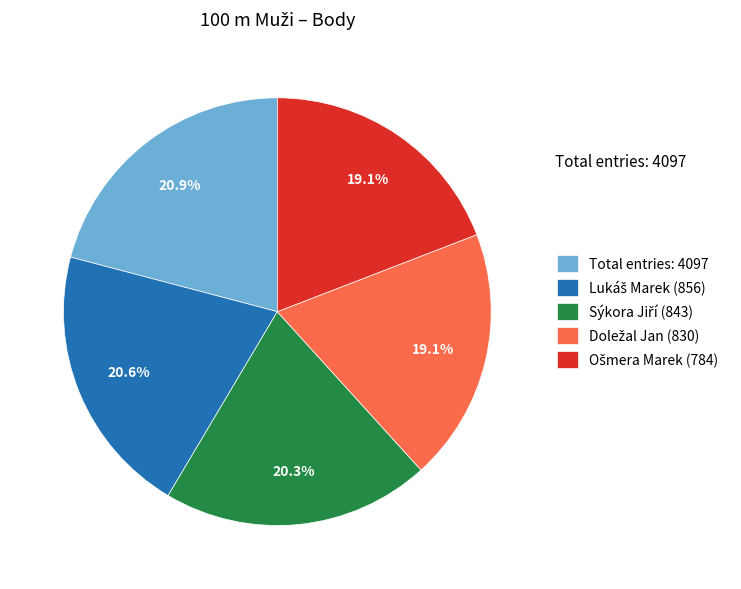

Is there any slice that represents more than half of the pie?

No